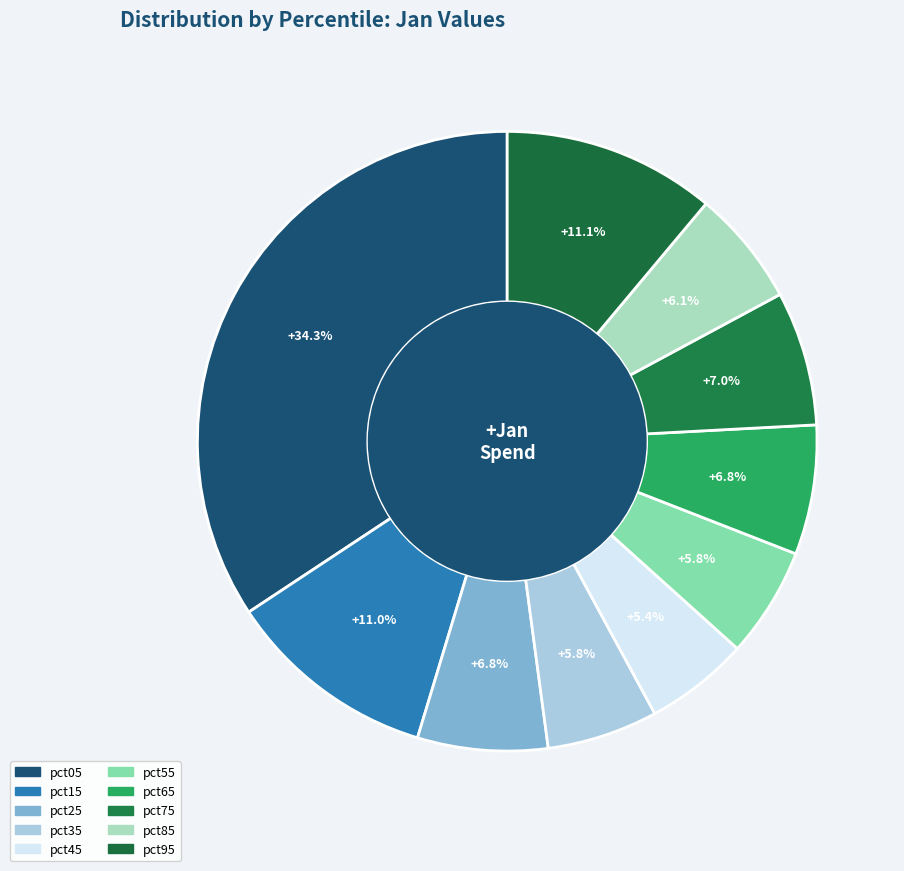

To the nearest percent, what percentage of the pie is pct25?

7%